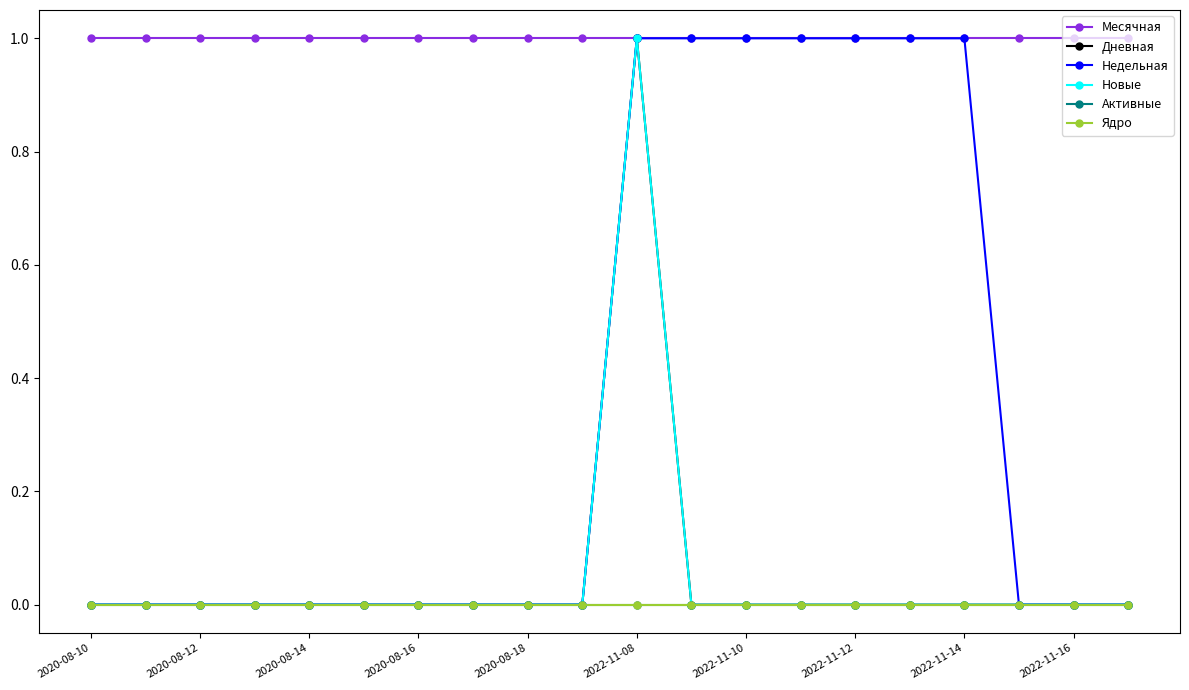

Is this an area chart (filled region under the line)?

No